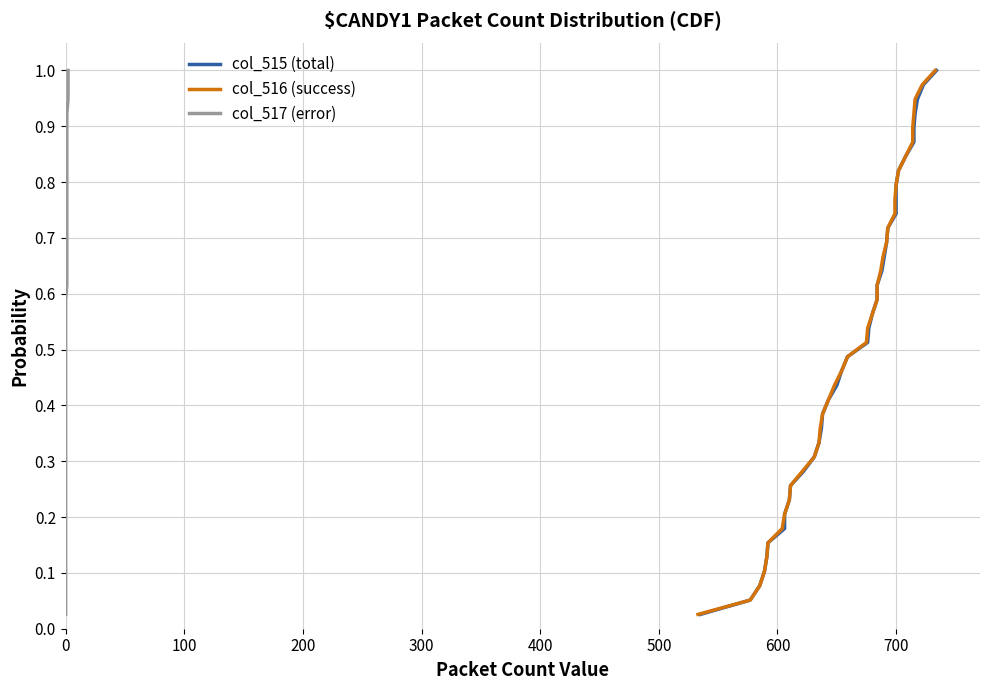

True or false: col_516 (success) and col_517 (error) cross at least once.

False